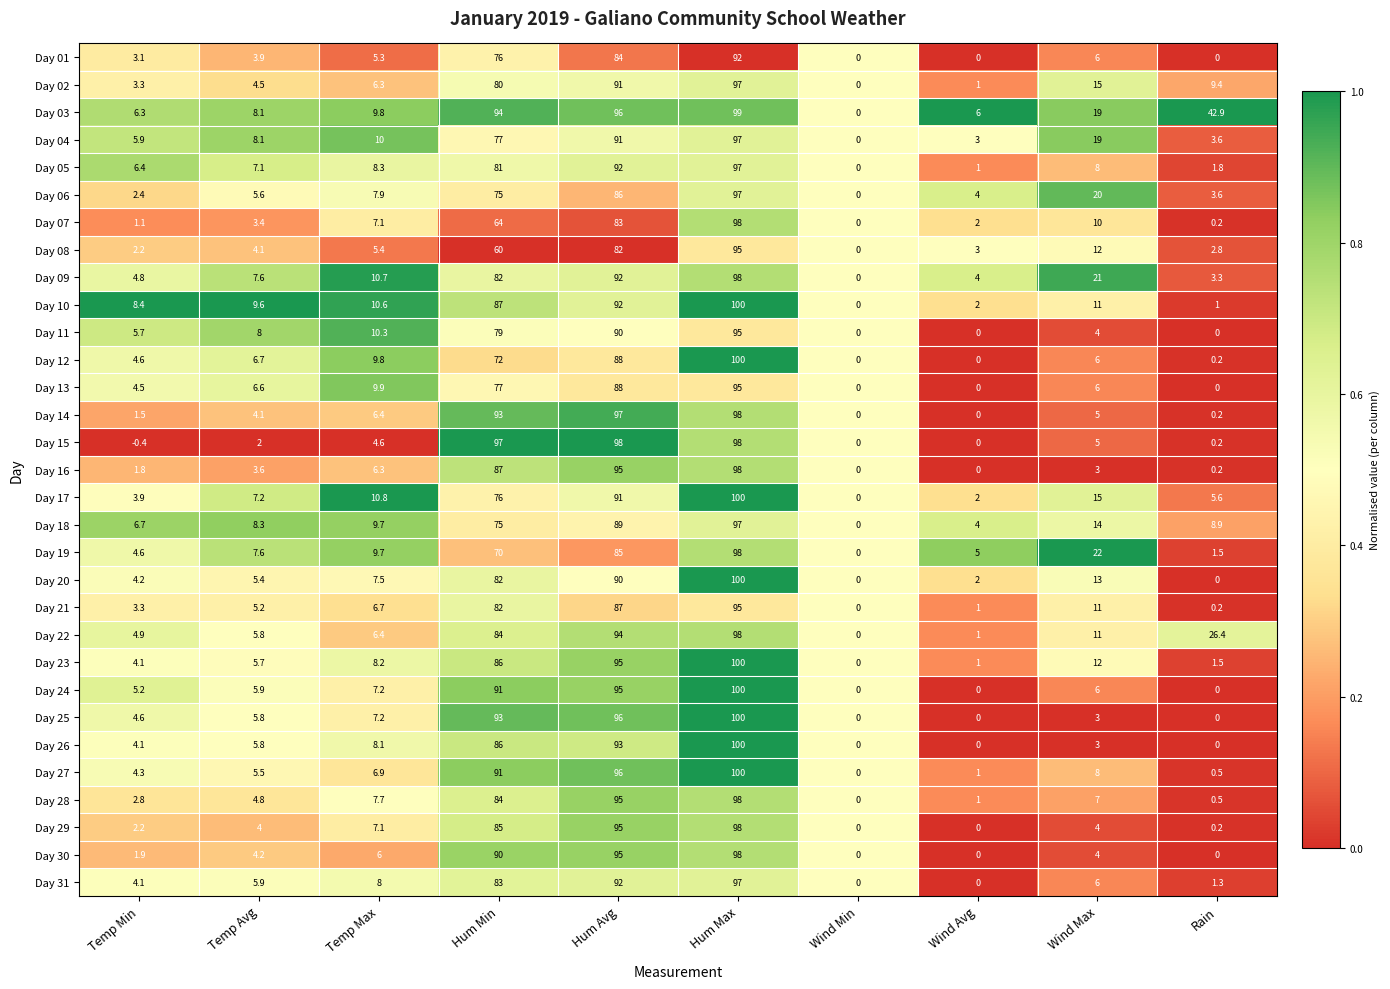

Is it true that Day 29 equals 59.6 at Hum Max?

False